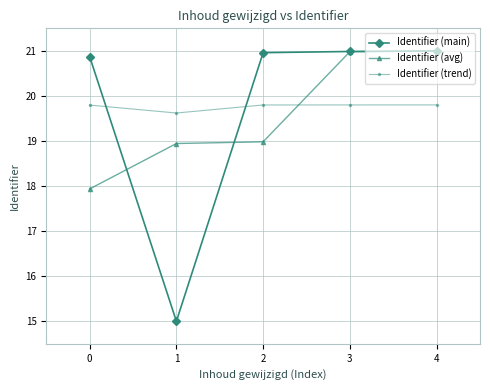

At which label does Identifier (main) reach its minimum?

1